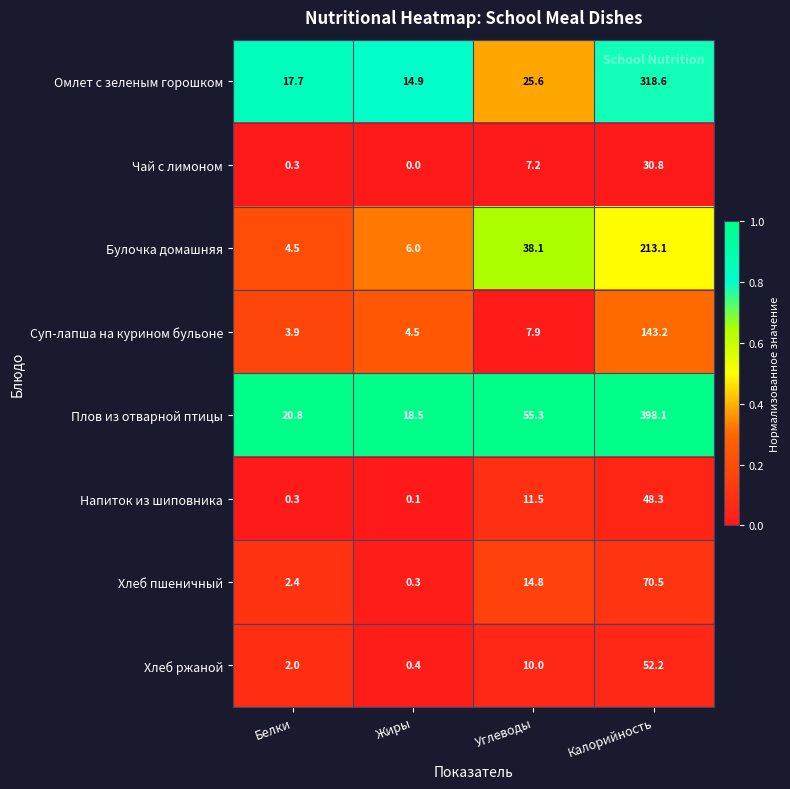

Which category has the lowest value across all series?

Жиры